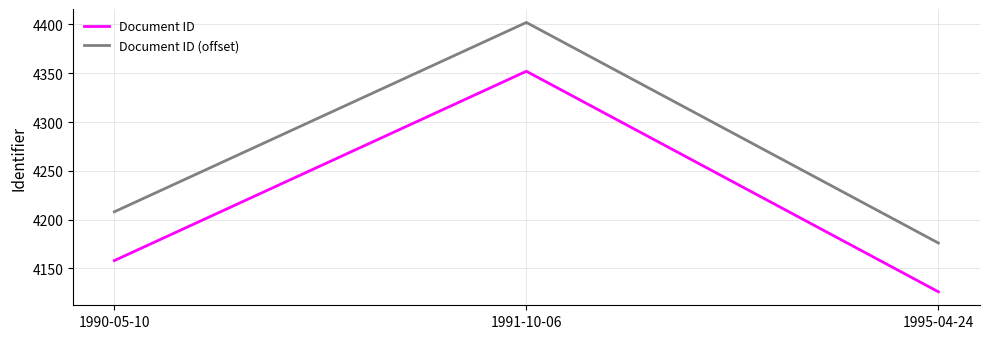

Is this an area chart (filled region under the line)?

No